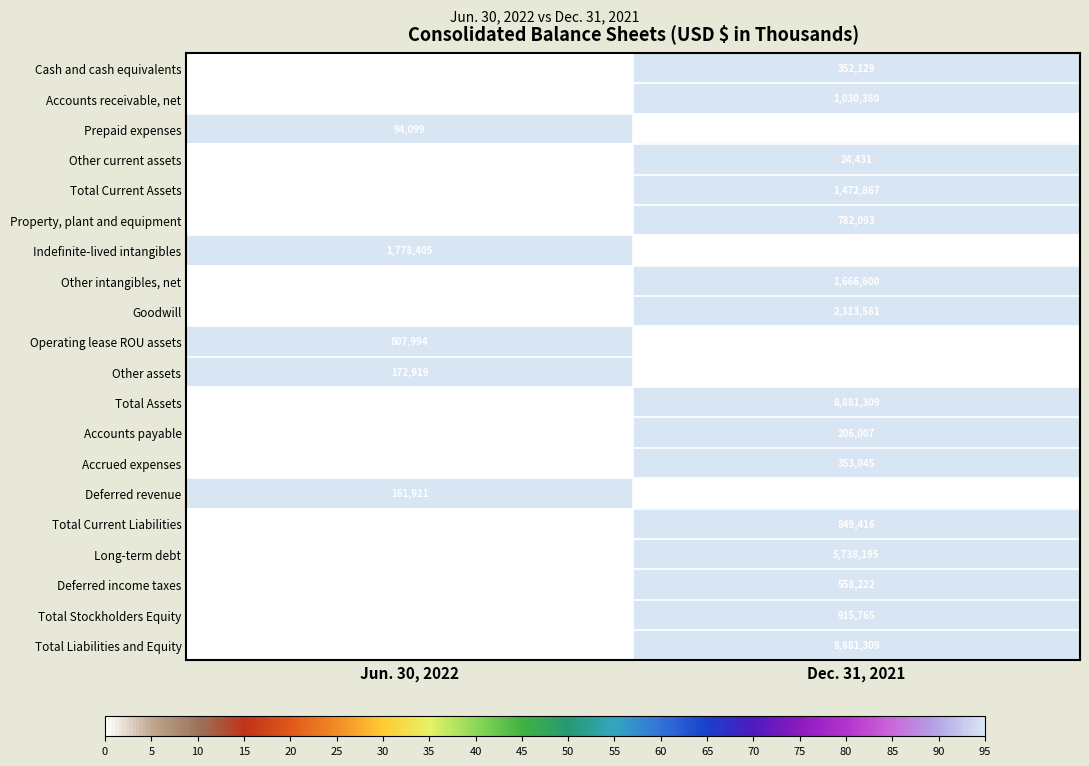

What is the difference between the highest and lowest values at Dec. 31, 2021?

8856878